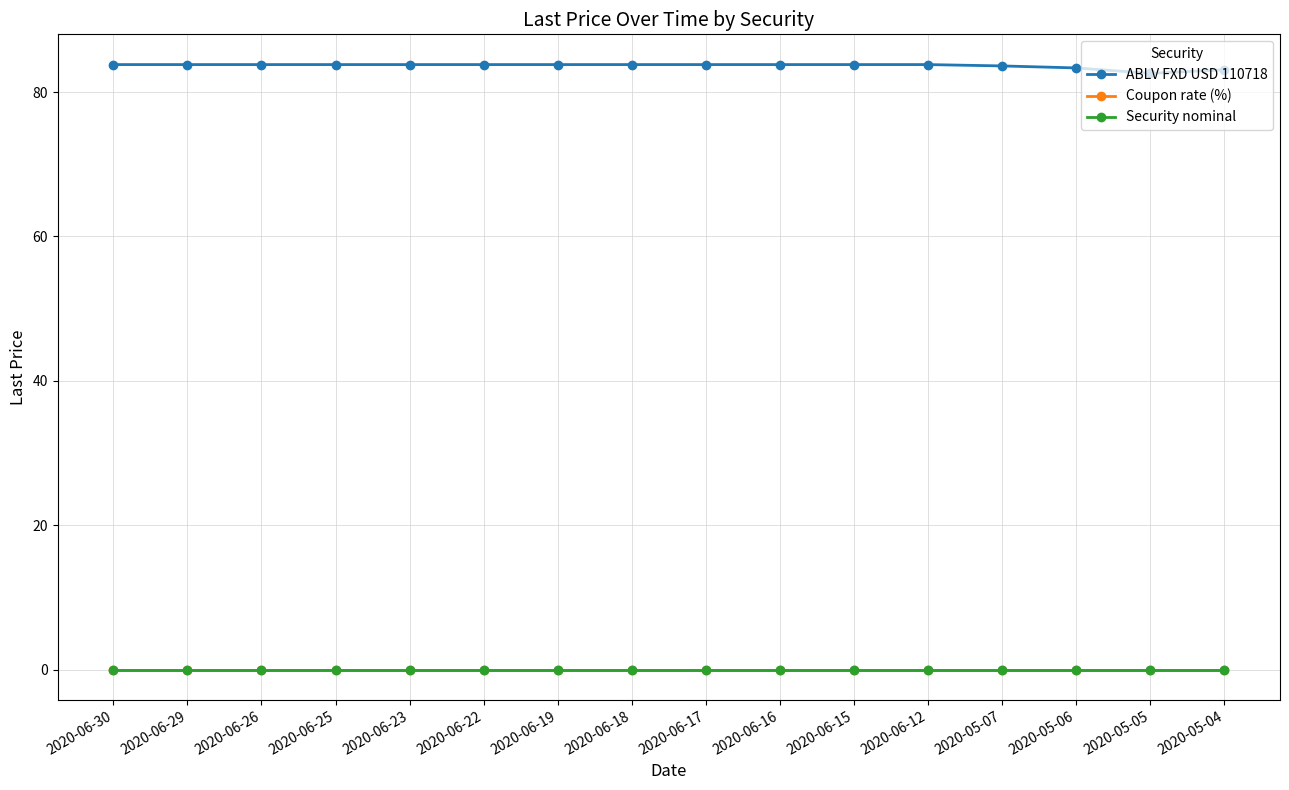

Is this an area chart (filled region under the line)?

No